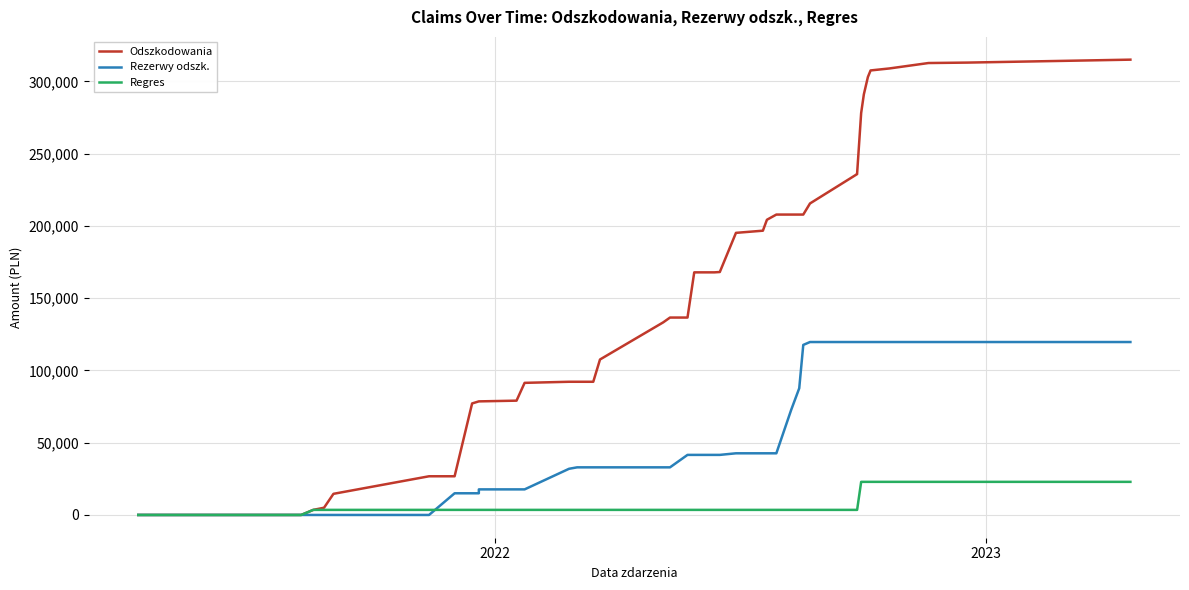

What is the value of the Odszkodowania point at the 23rd from the left?

195207.1